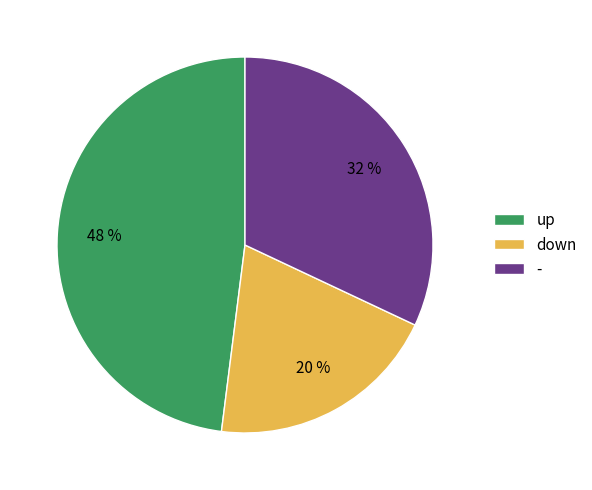

What percentage is the up slice, to the nearest percent?

48%